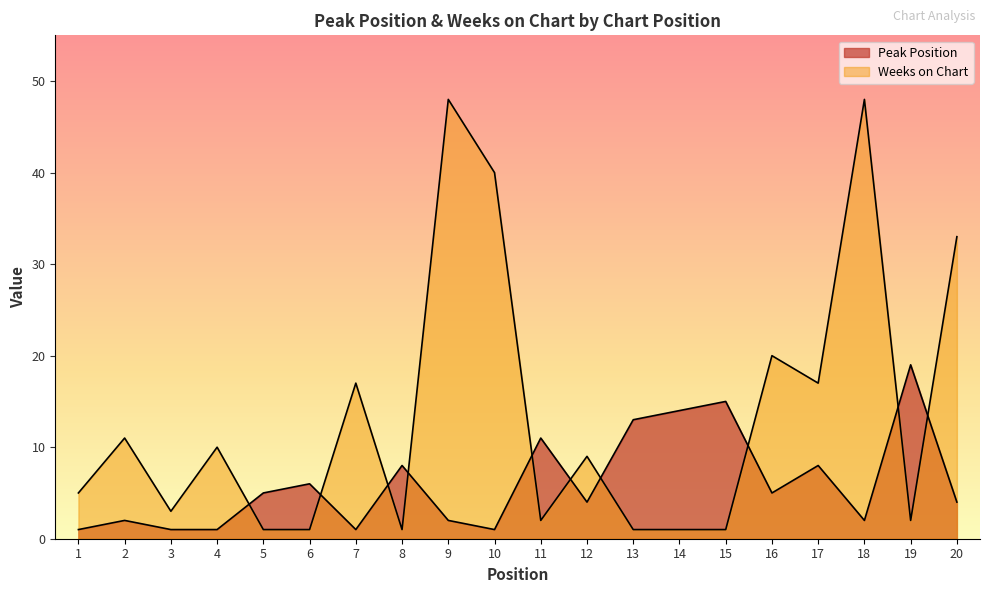

Between 12 and 7, which is larger?

12